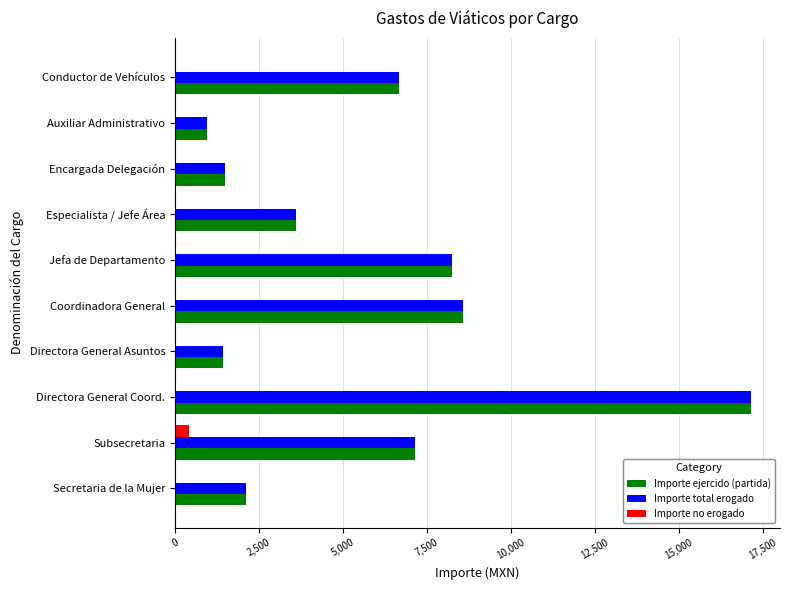

At which category is the sum across all series the highest?

Directora General Coord.